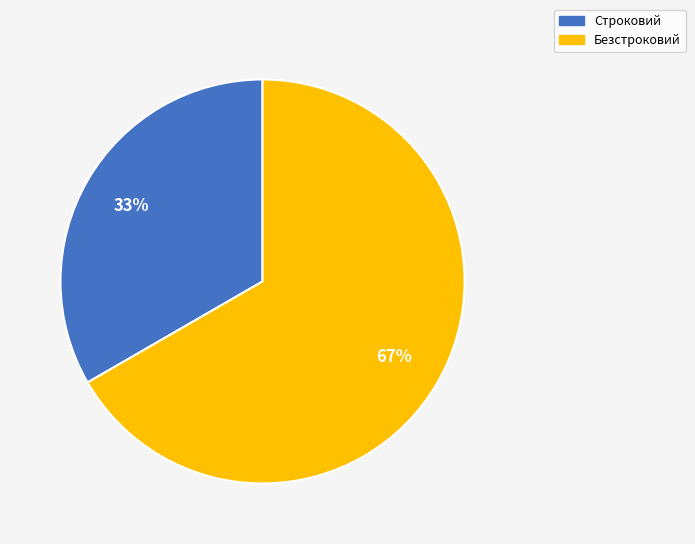

Is it true that Строковий is 33% of the pie?

True